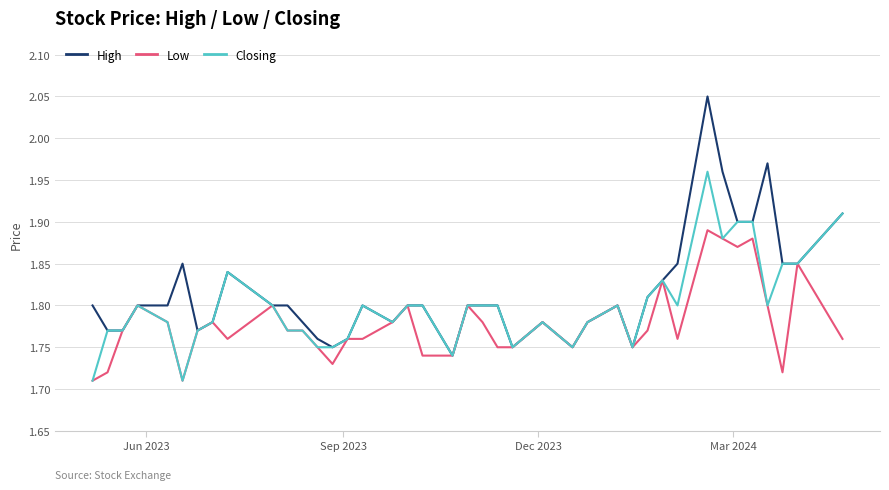

List the series in order of their peak value, lowest first.

Low, Closing, High